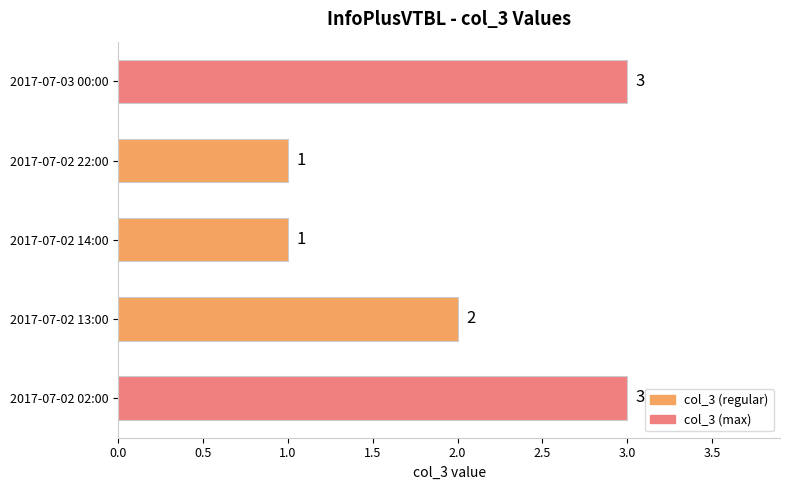

Reading top to bottom, transcribe all the data shown in this chart.

2017-07-03 00:00=3	2017-07-02 22:00=1	2017-07-02 14:00=1	2017-07-02 13:00=2	2017-07-02 02:00=3